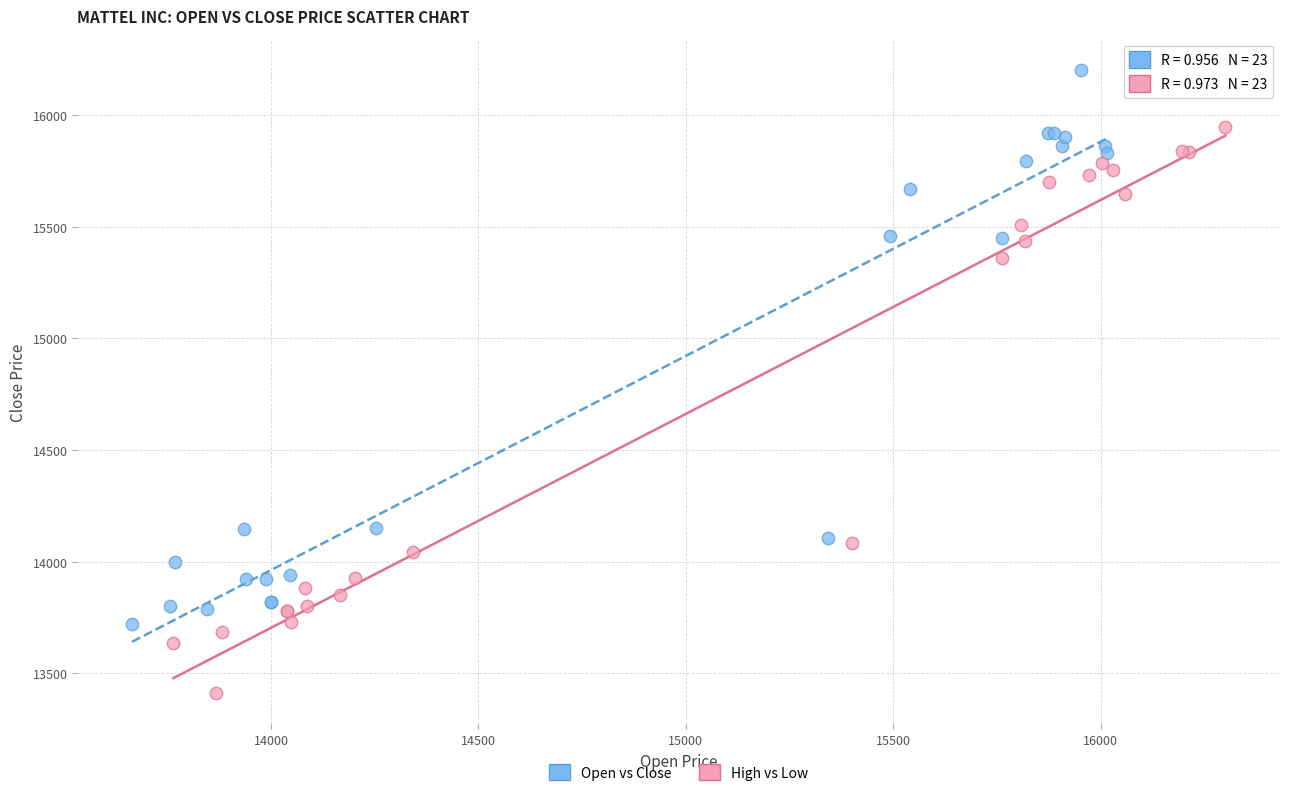

Which series contains the highest Y value?

Open vs Close